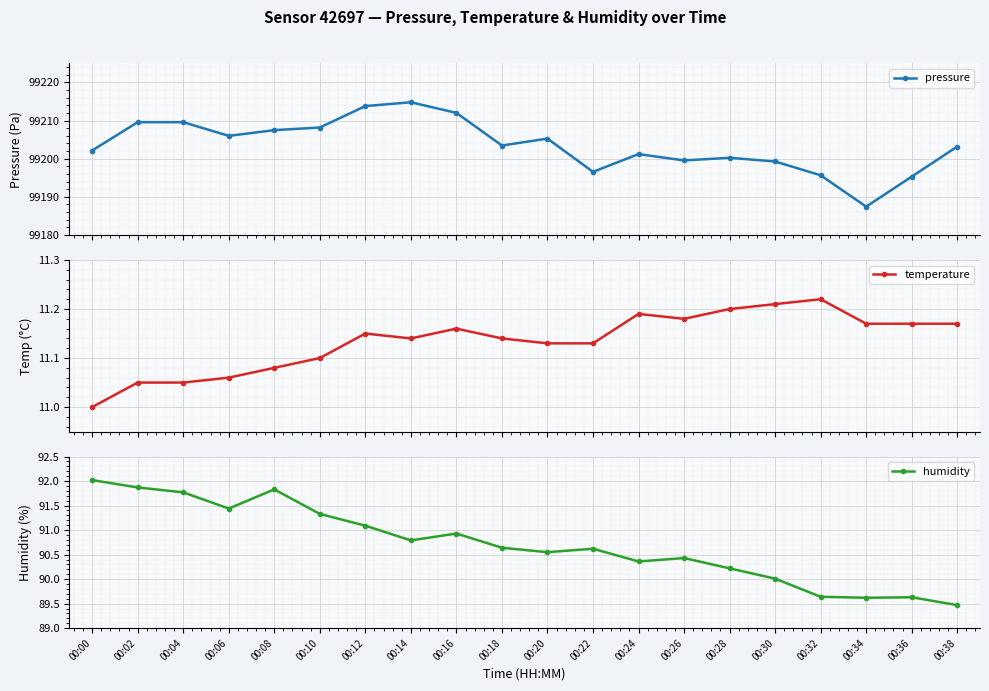

Which has a higher value, 00:24 or 00:06?

00:06